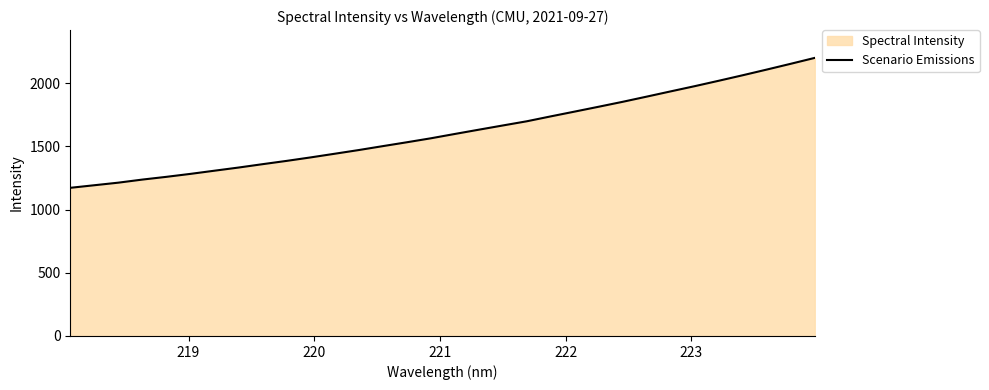

How many lines are shown in the chart?

1